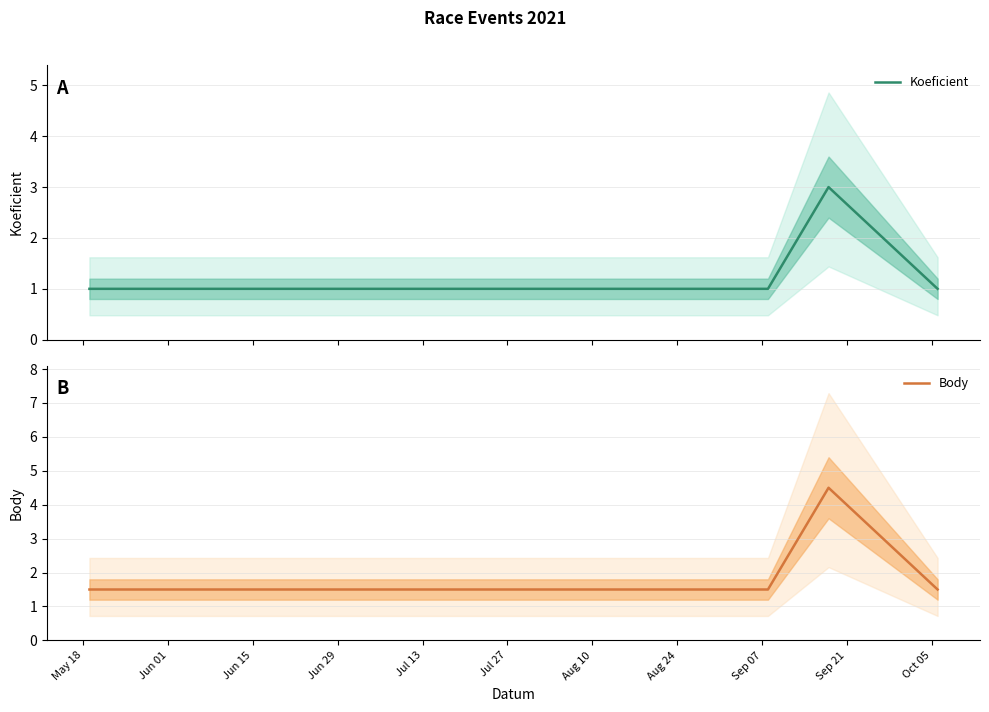

Rank the series by their average value, from lowest to highest.

Koeficient, Body